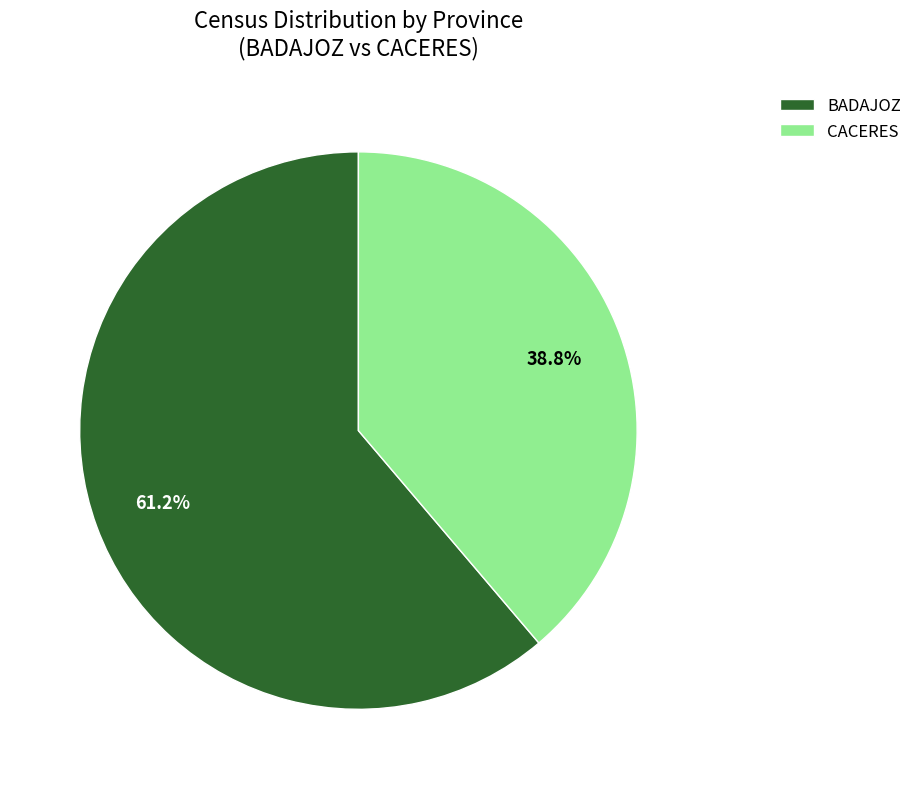

Between CACERES and BADAJOZ, which is larger?

BADAJOZ